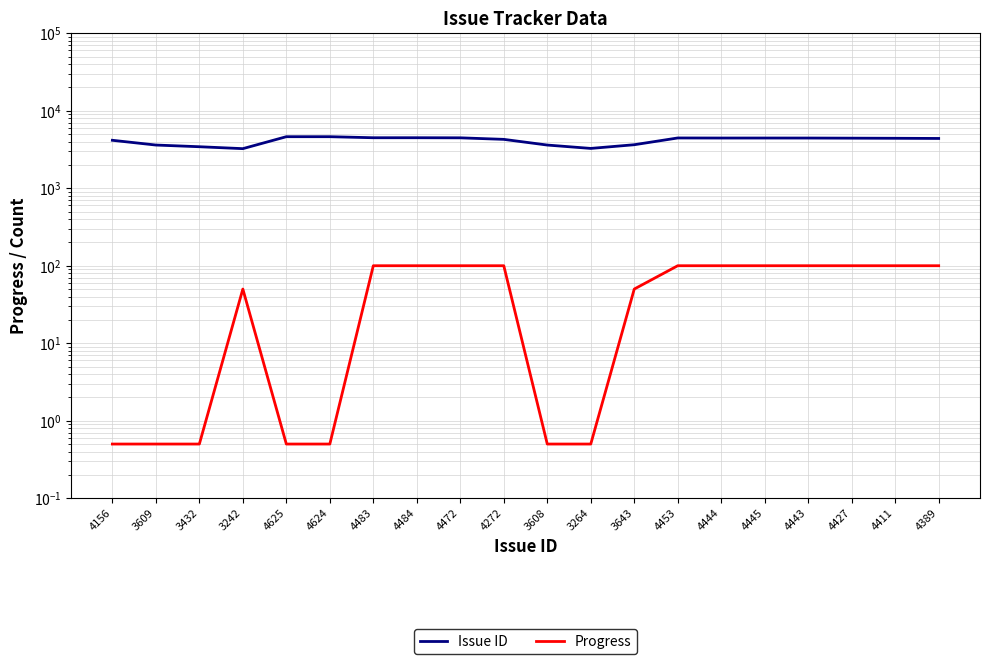

What is the lowest value of the Issue ID series?

3242.0